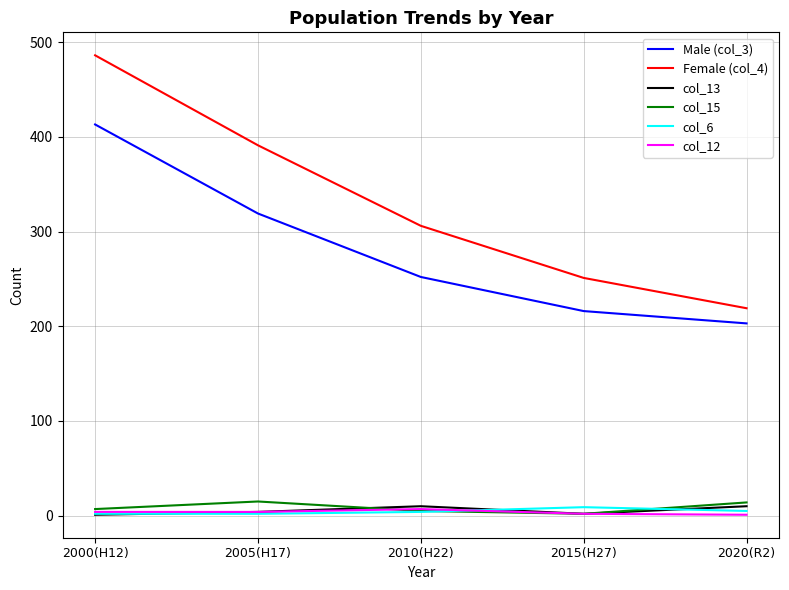

What is the spread (max minus min) of values at 2010(H22)?

302